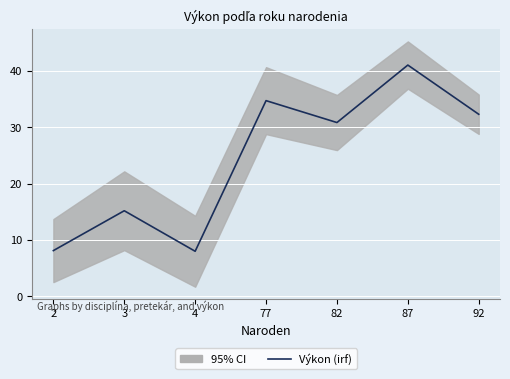

Does the chart display data point markers on the line(s)?

No